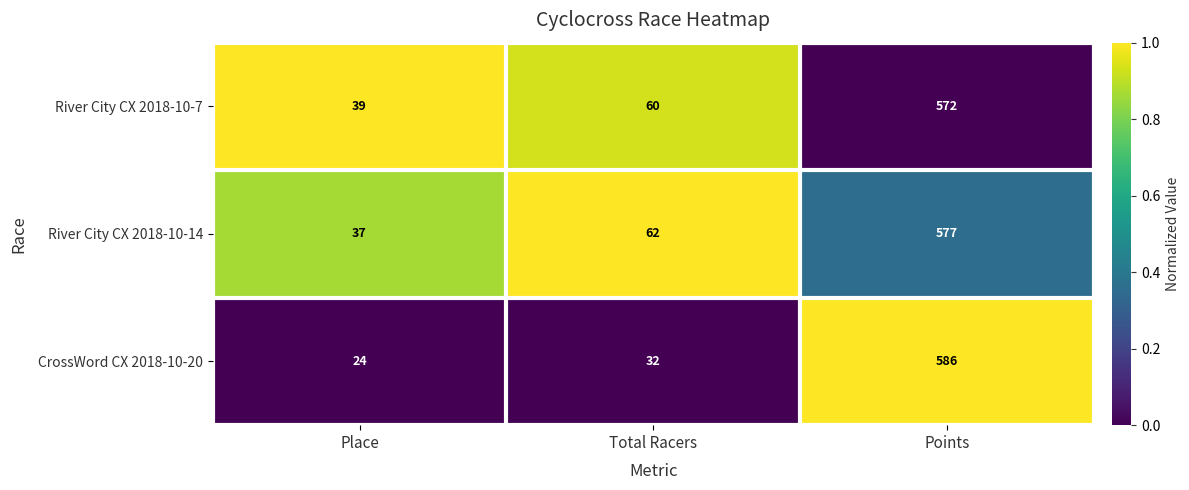

Rank the series at Total Racers from highest to lowest value.

River City CX 2018-10-14, River City CX 2018-10-7, CrossWord CX 2018-10-20